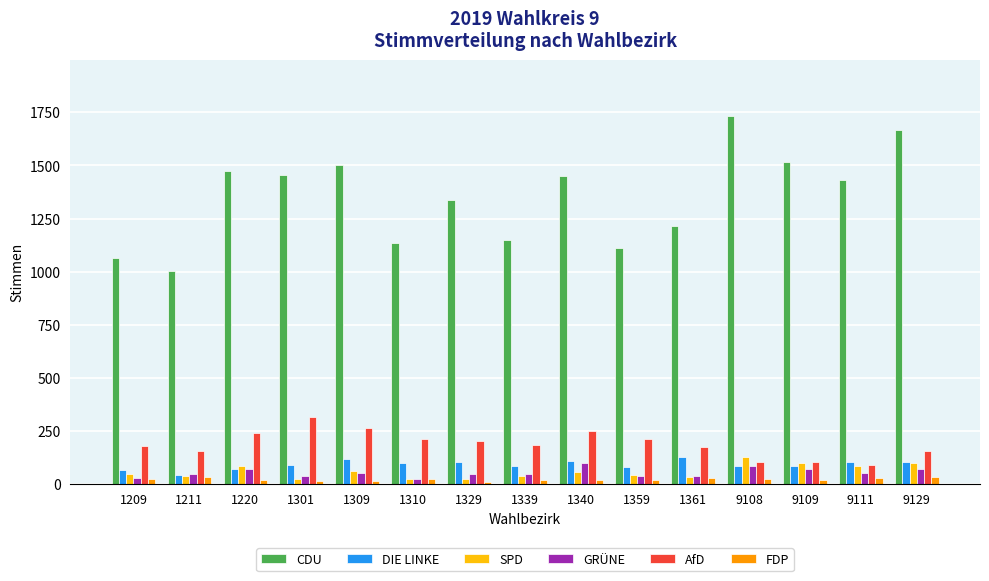

Which series has the largest range (max minus min)?

CDU